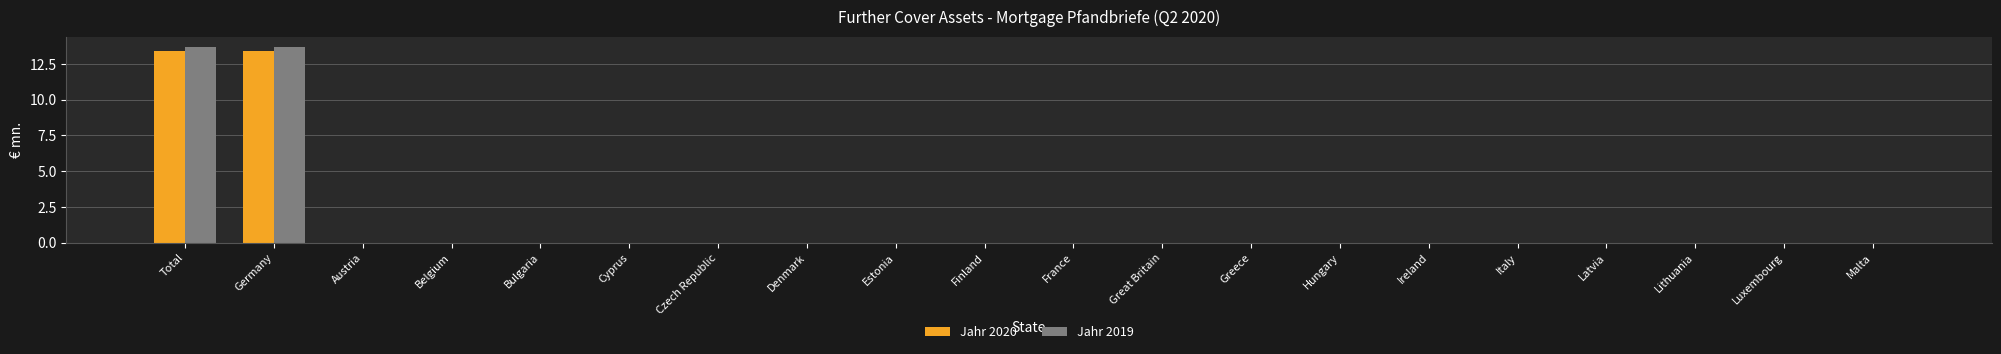

What is the sum of all Jahr 2020 values?

26.8